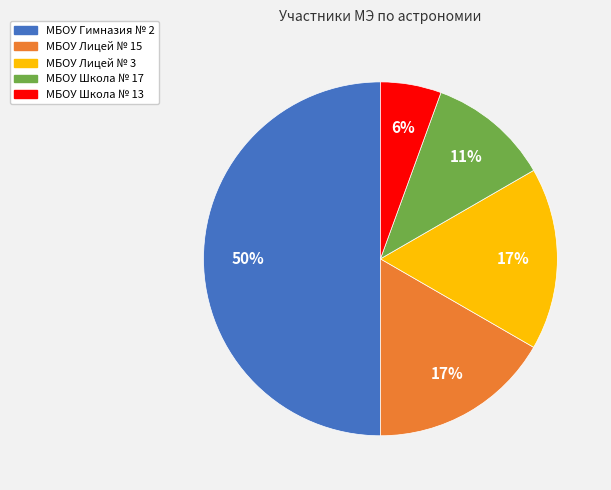

To the nearest percent, what is the average slice percentage?

20%